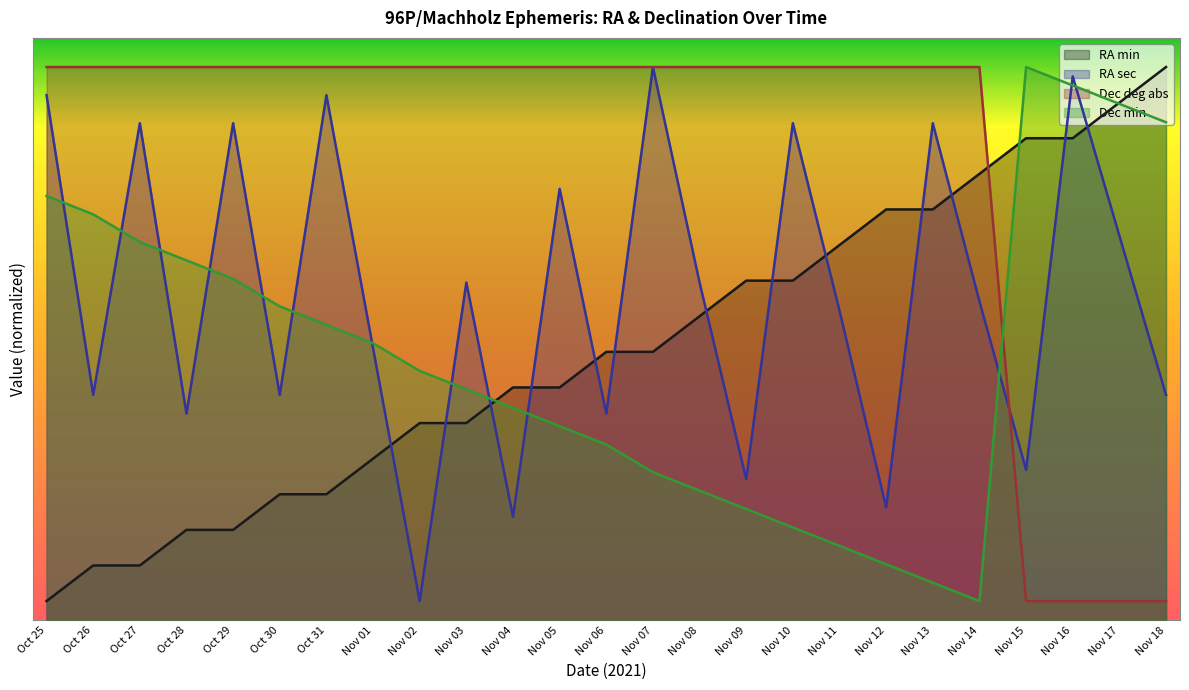

How many data points in RA sec are above 32?

13